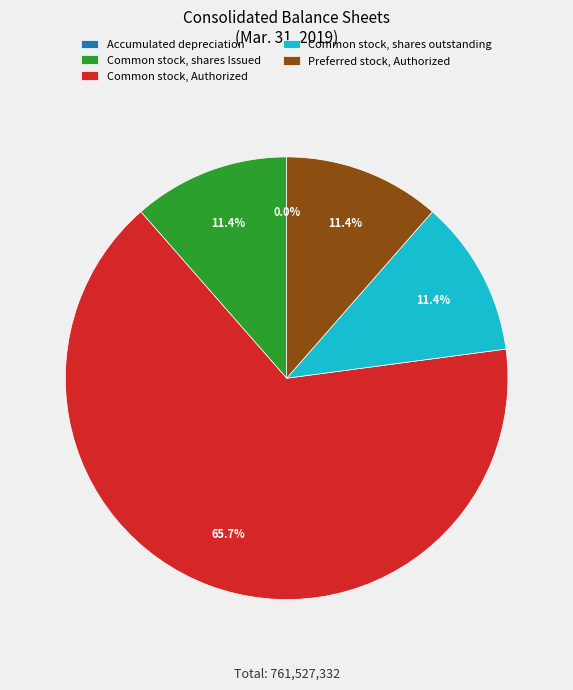

What percentage is NOT represented by Common stock, shares outstanding?

88.6%